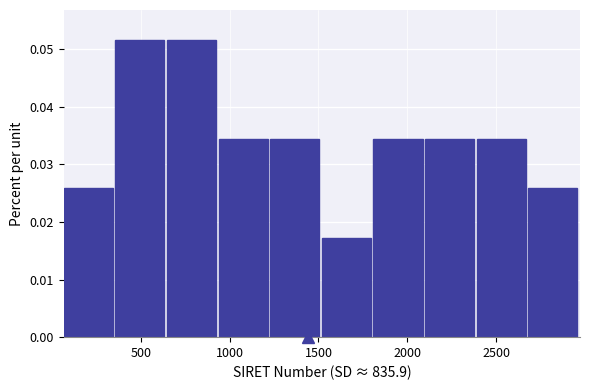

How tall is the bar that spans 2100 to 2400 on the x-axis? Neither the bar edges nor the heights are printed on the chart, so give them approximately, as read against the axes.

0.034